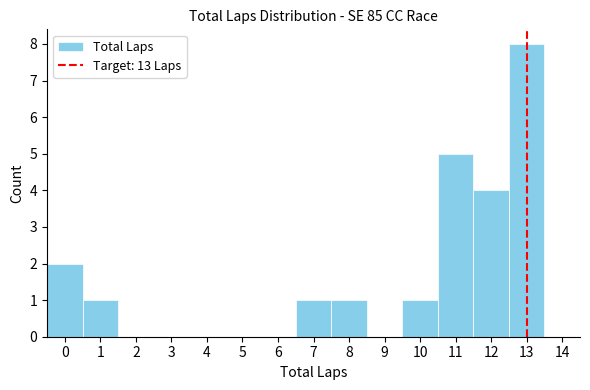

Reading left to right, list every bar in this chart as the range it spans on the x-axis followed by its height. The values are not printed on the chart, so give them approximately, as read against the axis.

-0.5 to 0.5: 2
0.5 to 1.5: 1
1.5 to 2.5: 0
2.5 to 3.5: 0
3.5 to 4.5: 0
4.5 to 5.5: 0
5.5 to 6.5: 0
6.5 to 7.5: 1
7.5 to 8.5: 1
8.5 to 9.5: 0
9.5 to 10.5: 1
10.5 to 11.5: 5
11.5 to 12.5: 4
12.5 to 13.5: 8
13.5 to 14.5: 0